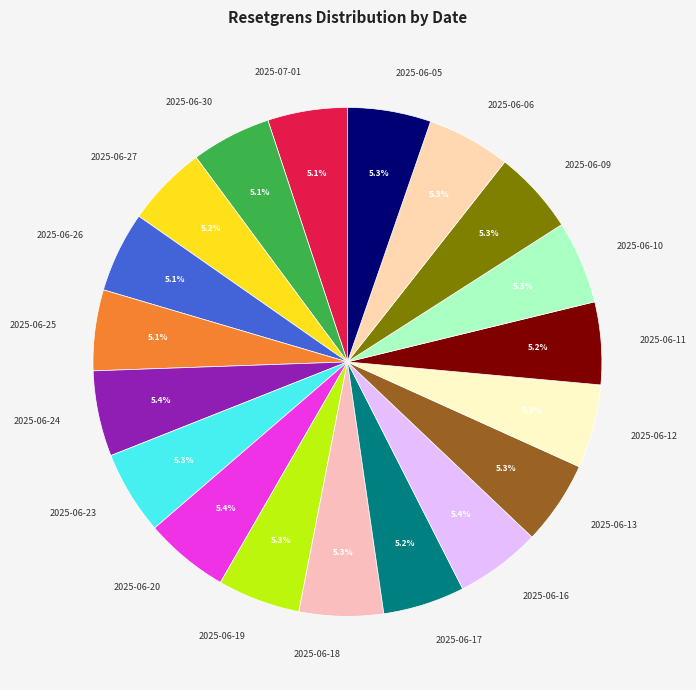

To the nearest percent, what percentage of the pie is 2025-07-01?

5%